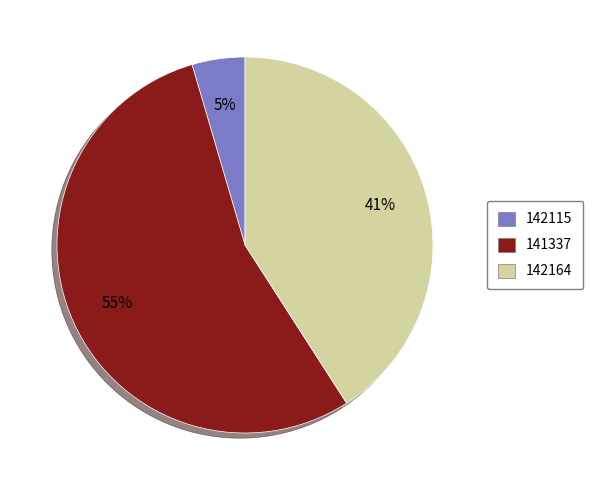

Does 142115 account for over 50% of the chart?

No